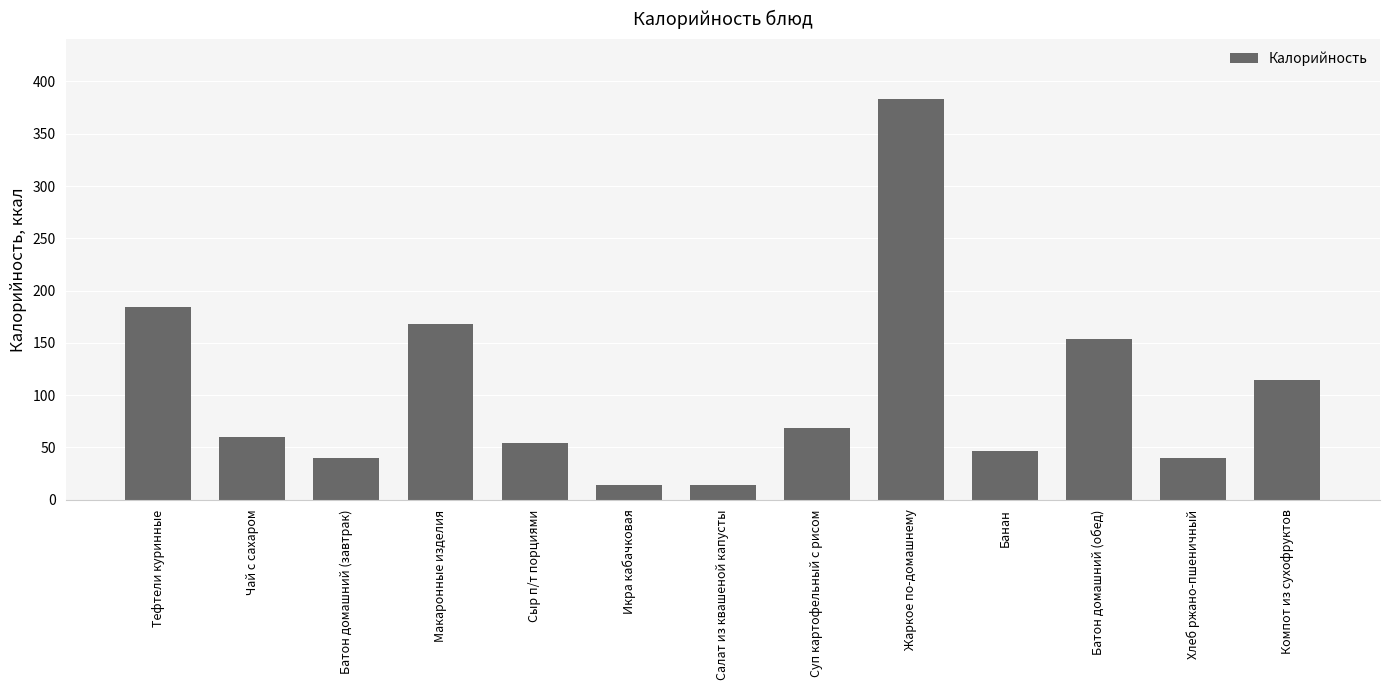

What is the average value?

103.2